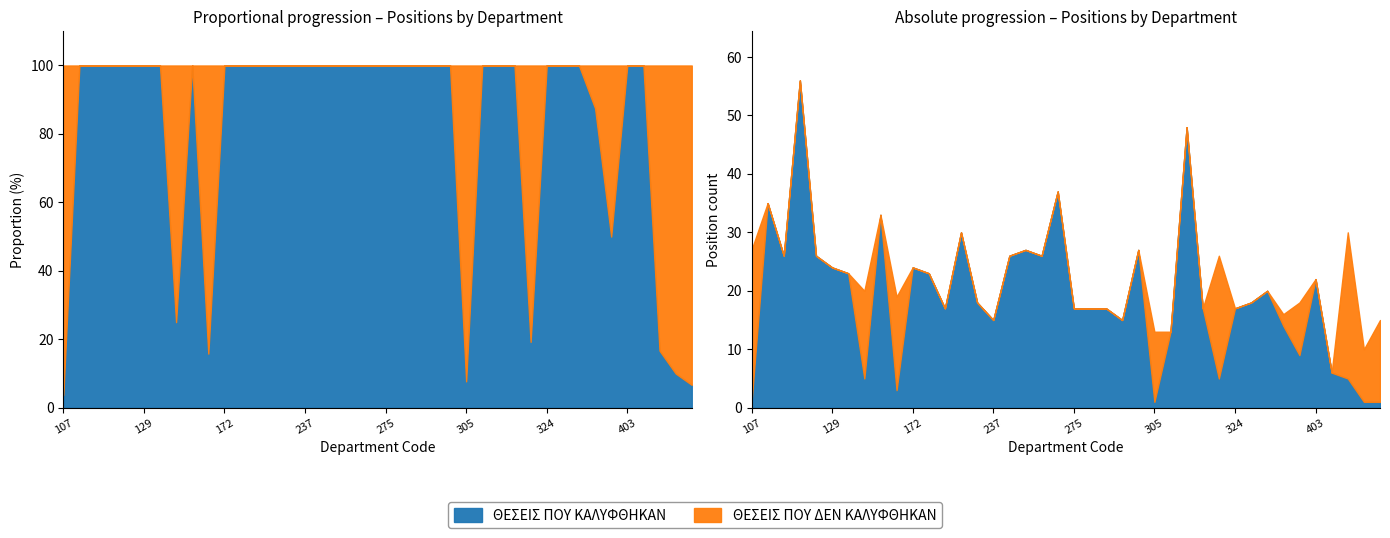

Reading right to left, transcribe all the data shown in this chart.

ΘΕΣΕΙΣ ΠΟΥ ΚΑΛΥΦΘΗΚΑΝ: 1	1	5	6	22	9	14	20	18	17	5	17	48	13	1	27	15	17	17	17	37	26	27	26	15	18	30	17	23	24	3	33	5	23	24	26	56	26	35	1
ΘΕΣΕΙΣ ΠΟΥ ΔΕΝ ΚΑΛΥΦΘΗΚΑΝ: 14	9	25	0	0	9	2	0	0	0	21	0	0	0	12	0	0	0	0	0	0	0	0	0	0	0	0	0	0	0	16	0	15	0	0	0	0	0	0	26